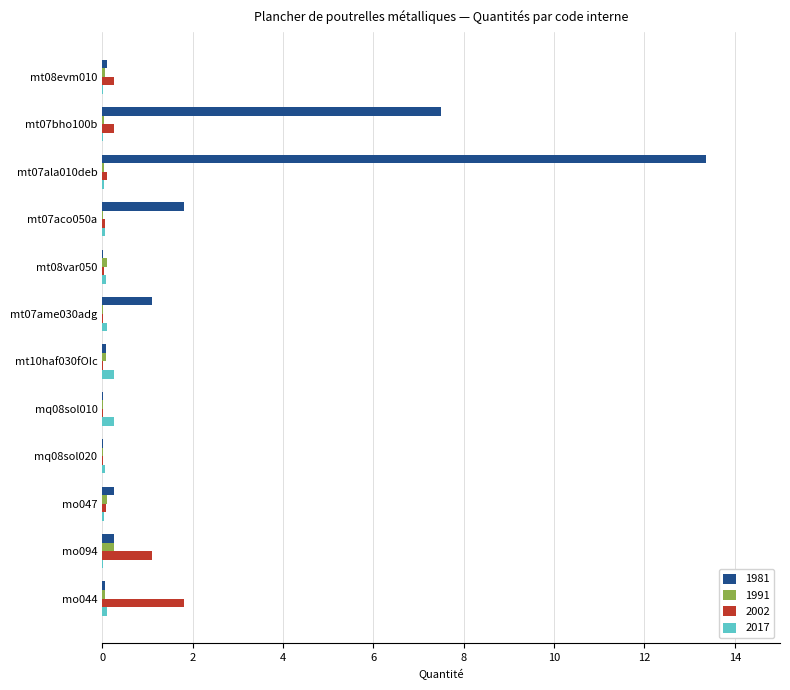

What is the sum of all 1991 values?

0.8